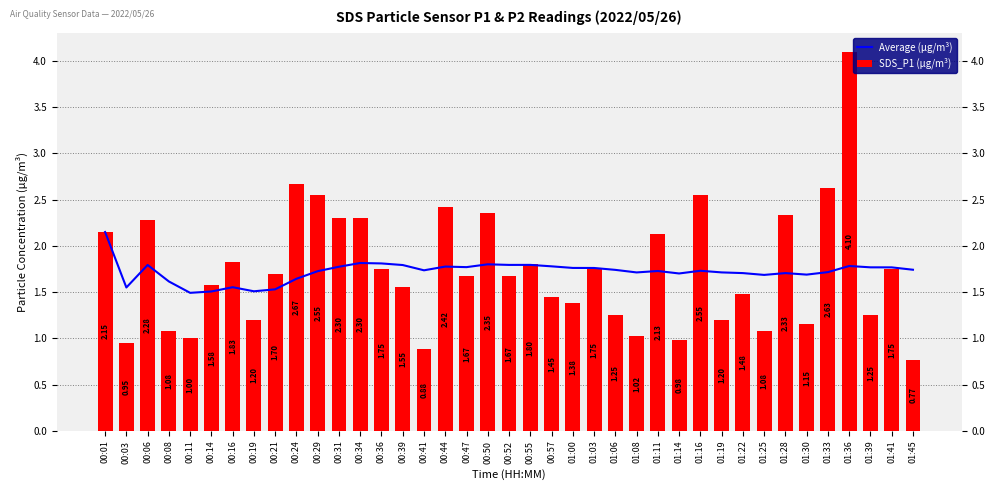

Rank the series by their average value, from lowest to highest.

Average (μg/m³), SDS_P1 (μg/m³)